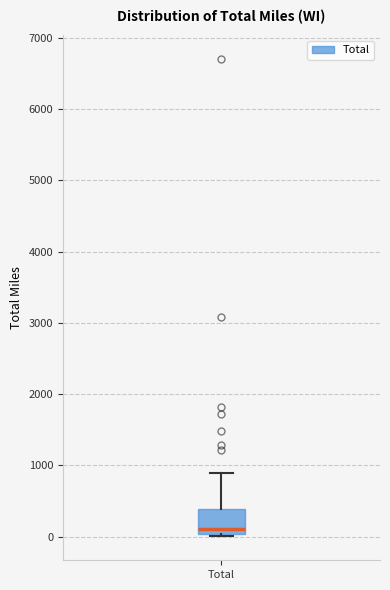

Where is the upper edge of the box for Total on the y-axis? The values are not printed on the chart, so give them approximately, as read against the axis.

400